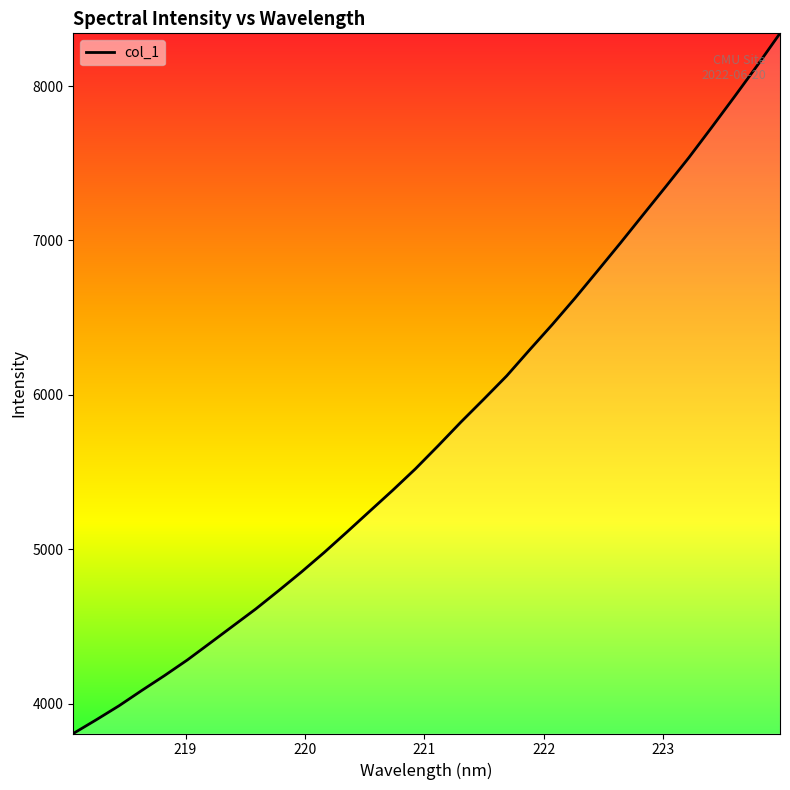

Does the chart display data point markers on the line(s)?

No